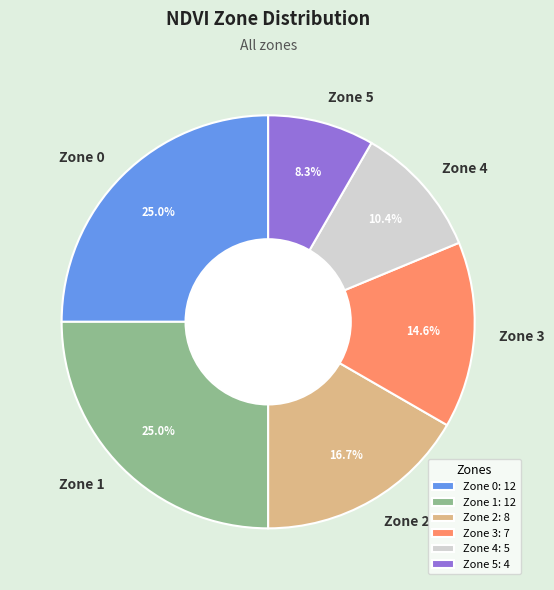

What percentage is NOT represented by Zone 5?

91.7%